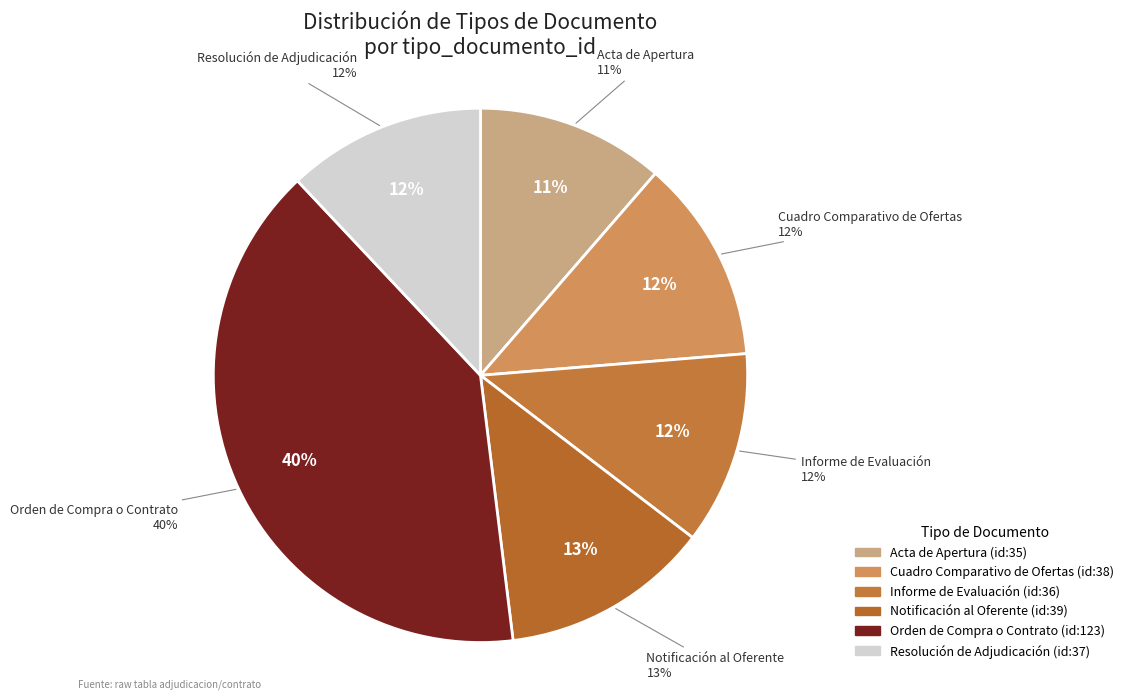

Which category has the smallest portion of the pie?

Acta de Apertura